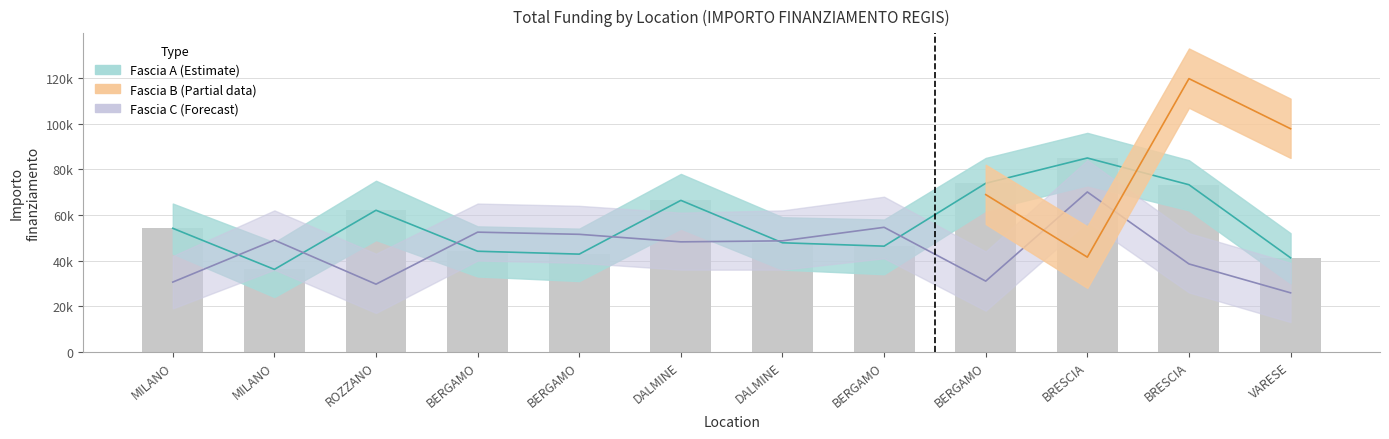

The Fascia C series shows 41341.5 at ROZZANO. True or false?

False